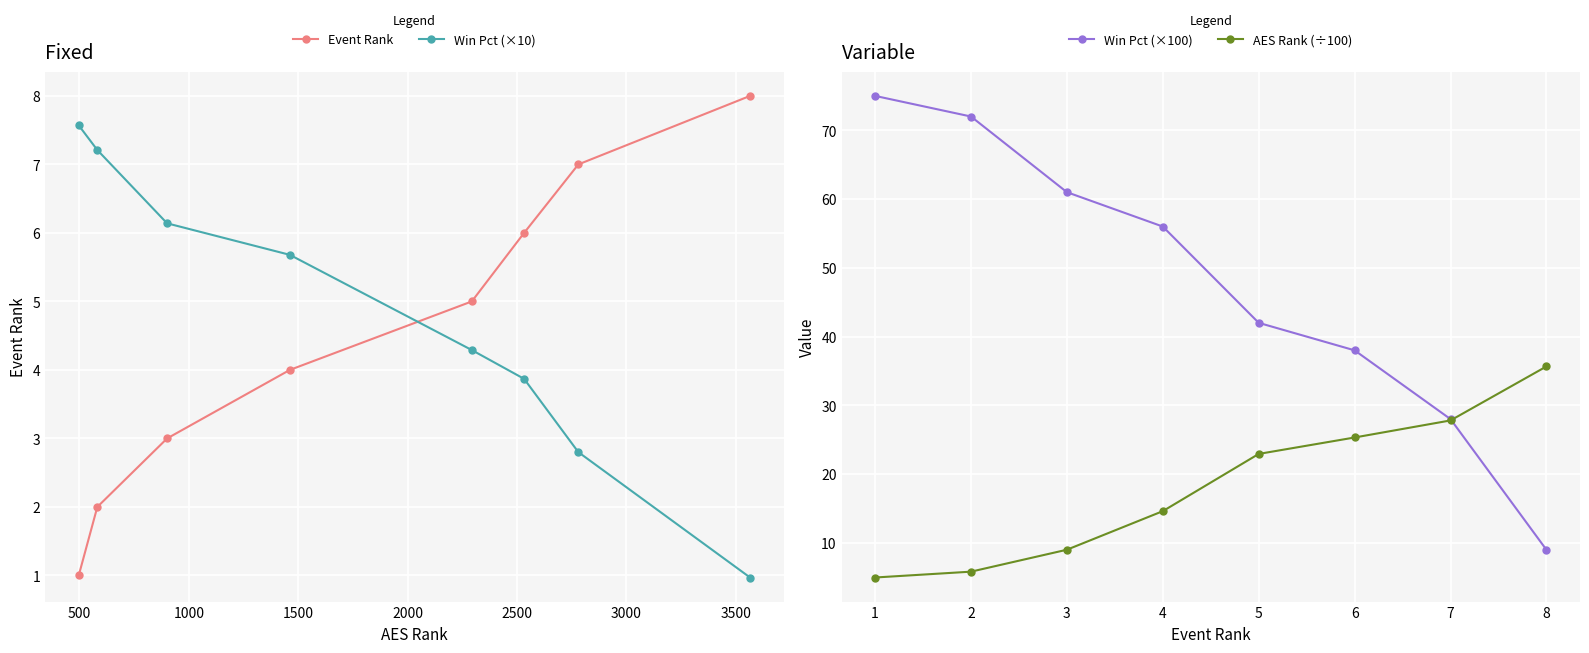

Which series ends up on top after the final intersection of Event Rank and Win Pct (×10)?

Event Rank